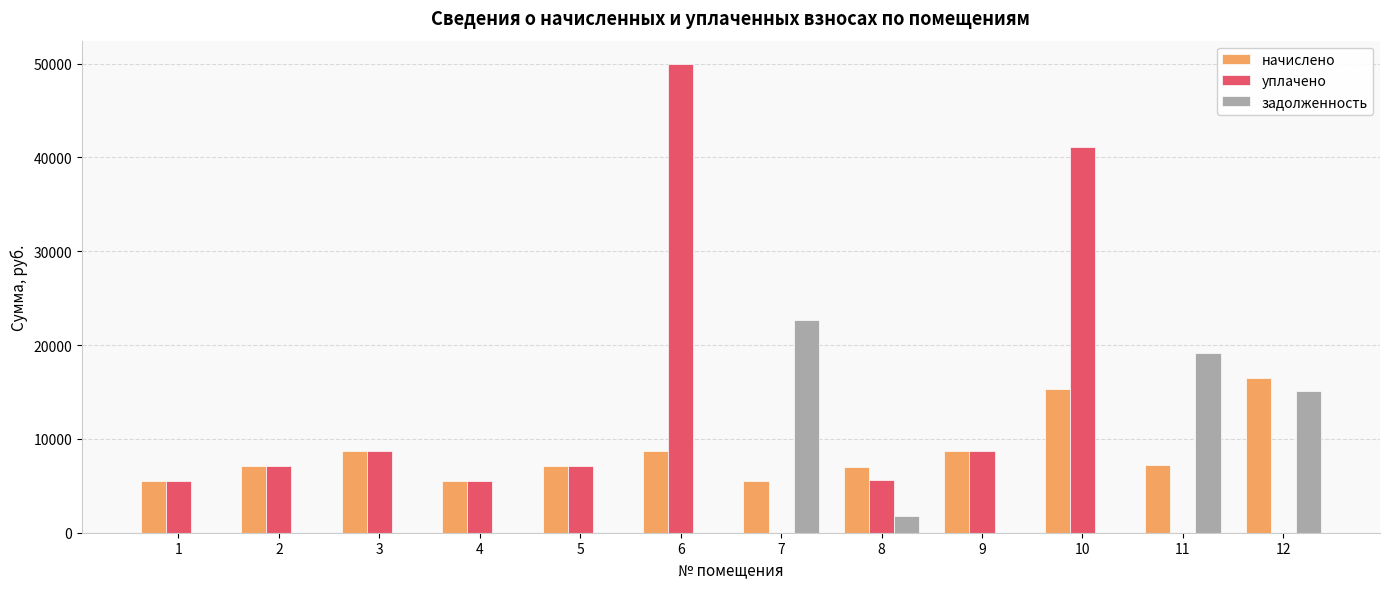

What is the sum of all начислено values?

103010.5